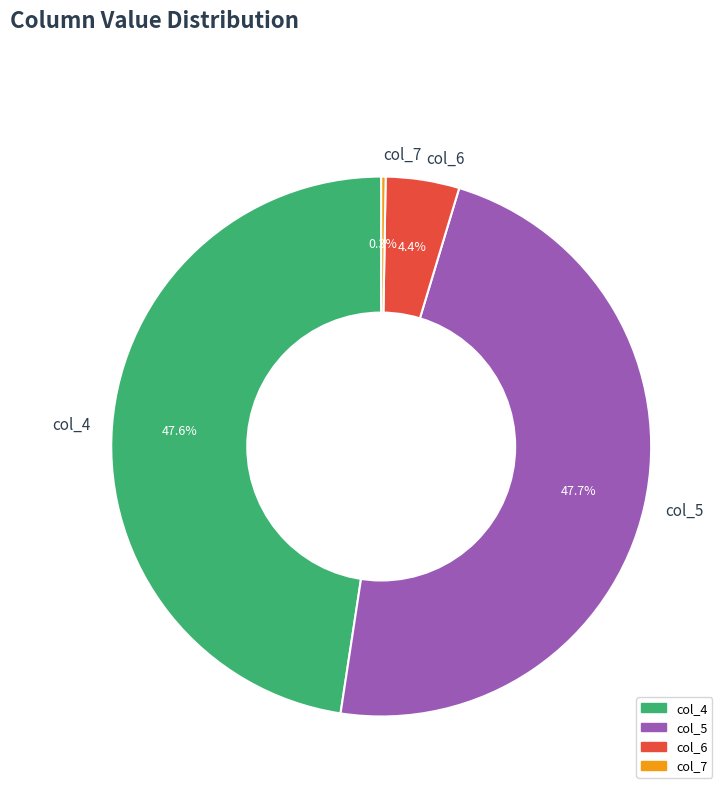

Is there any slice that represents more than half of the pie?

No